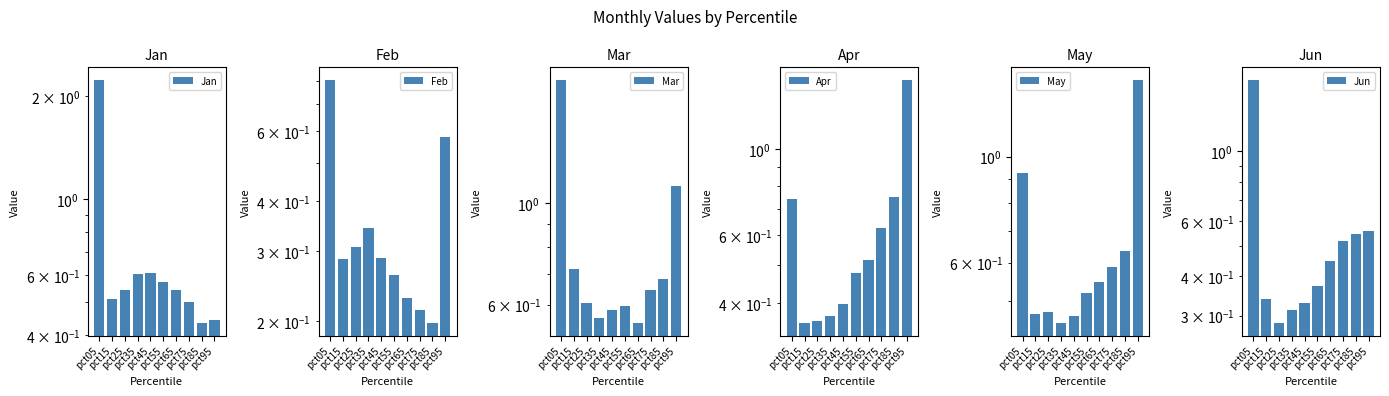

At pct45, list the series in order from smallest to largest.

Feb, Jun, Apr, May, Mar, Jan